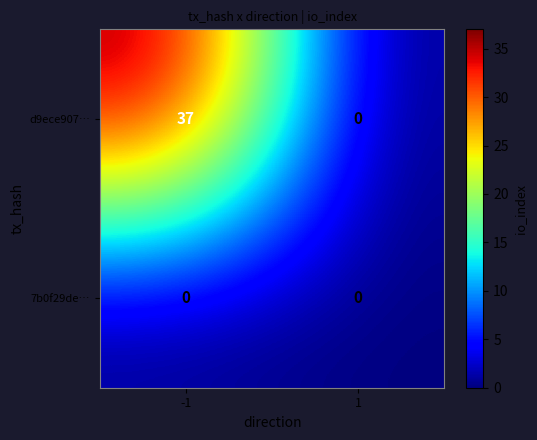

Reading left to right, what are all the values shown in this chart?

d9ece907…: -1=37	1=0
7b0f29de…: -1=0	1=0